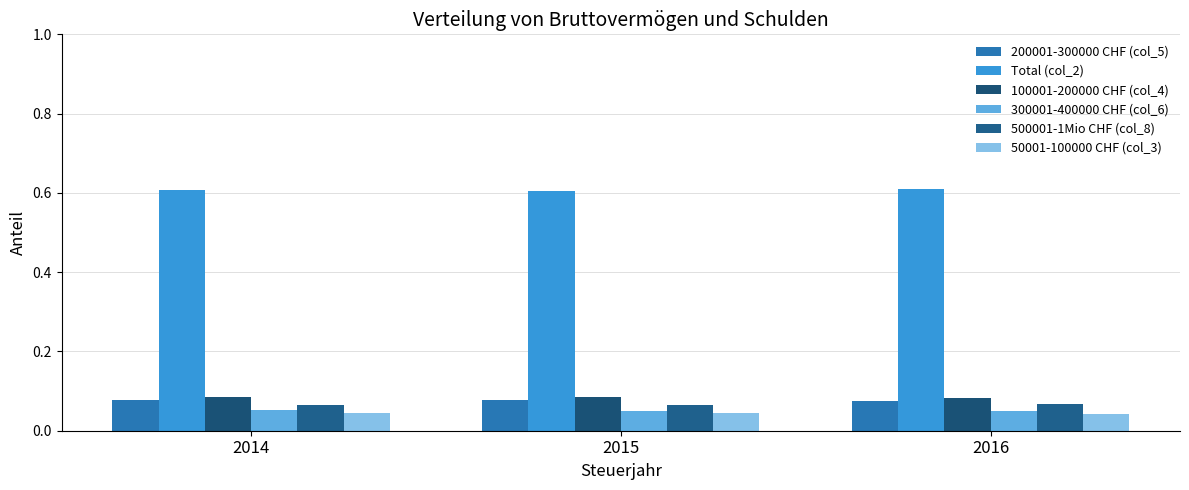

What is the value of the 500001-1Mio CHF (col_8) bar at the 3rd from the left?

0.1